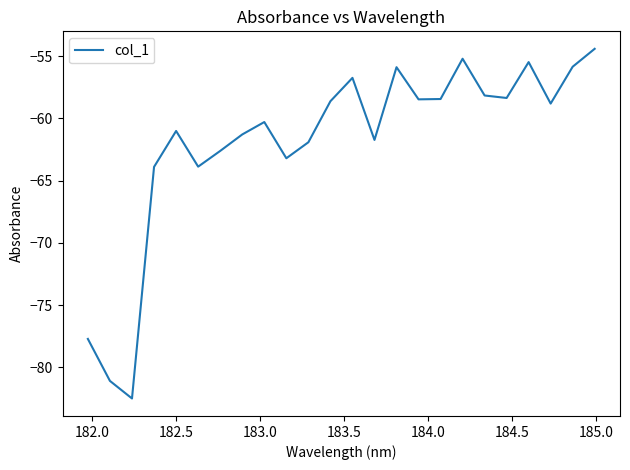

What is the smallest value displayed?

-82.5